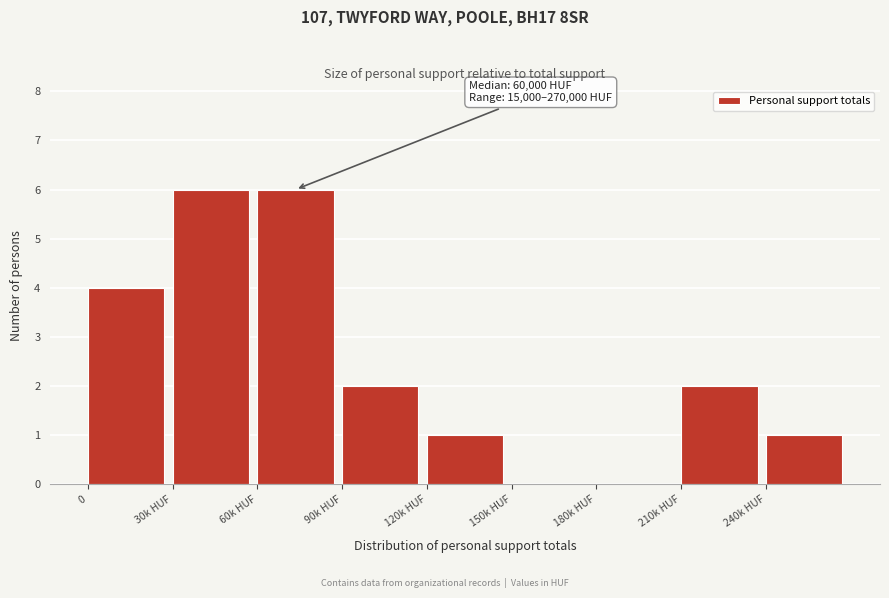

Reading left to right, transcribe all the data shown in this chart.

0=4	30k HUF=6	60k HUF=6	90k HUF=2	120k HUF=1	150k HUF=0	180k HUF=0	210k HUF=2	240k HUF=1